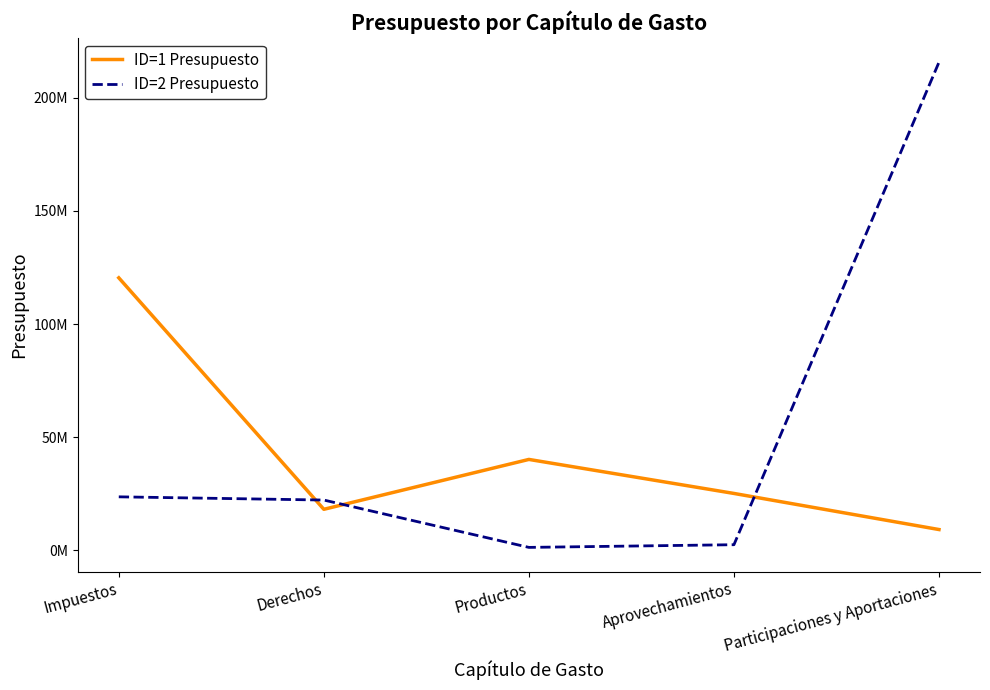

Reading left to right, what are all the values shown in this chart?

ID=1 Presupuesto: Impuestos=120404622.0	Derechos=18187207.3	Productos=40213367.0	Aprovechamientos=25192704.7	Participaciones y Aportaciones=9251549.2
ID=2 Presupuesto: Impuestos=23695000.0	Derechos=22275400.0	Productos=1370300.0	Aprovechamientos=2554000.0	Participaciones y Aportaciones=215602281.6